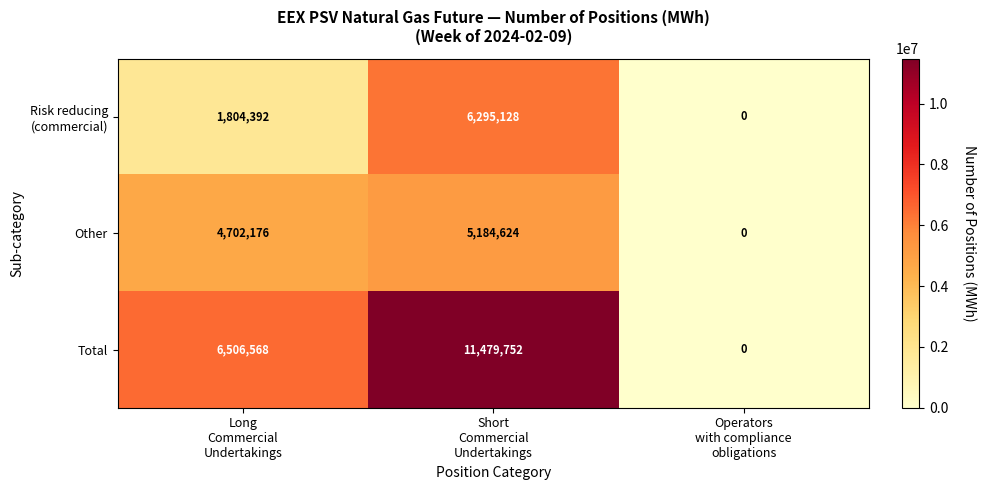

Which series has the largest total across all categories?

Total